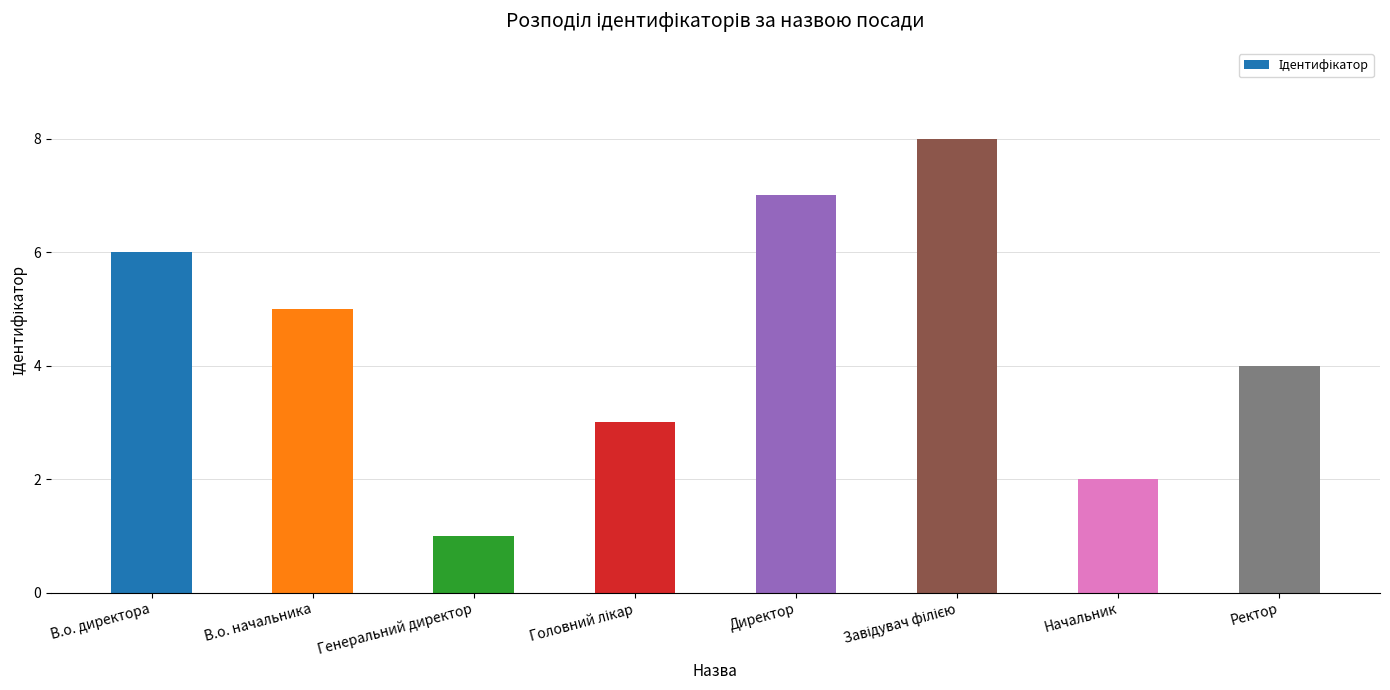

What is the value of the 2nd bar from the left?

5